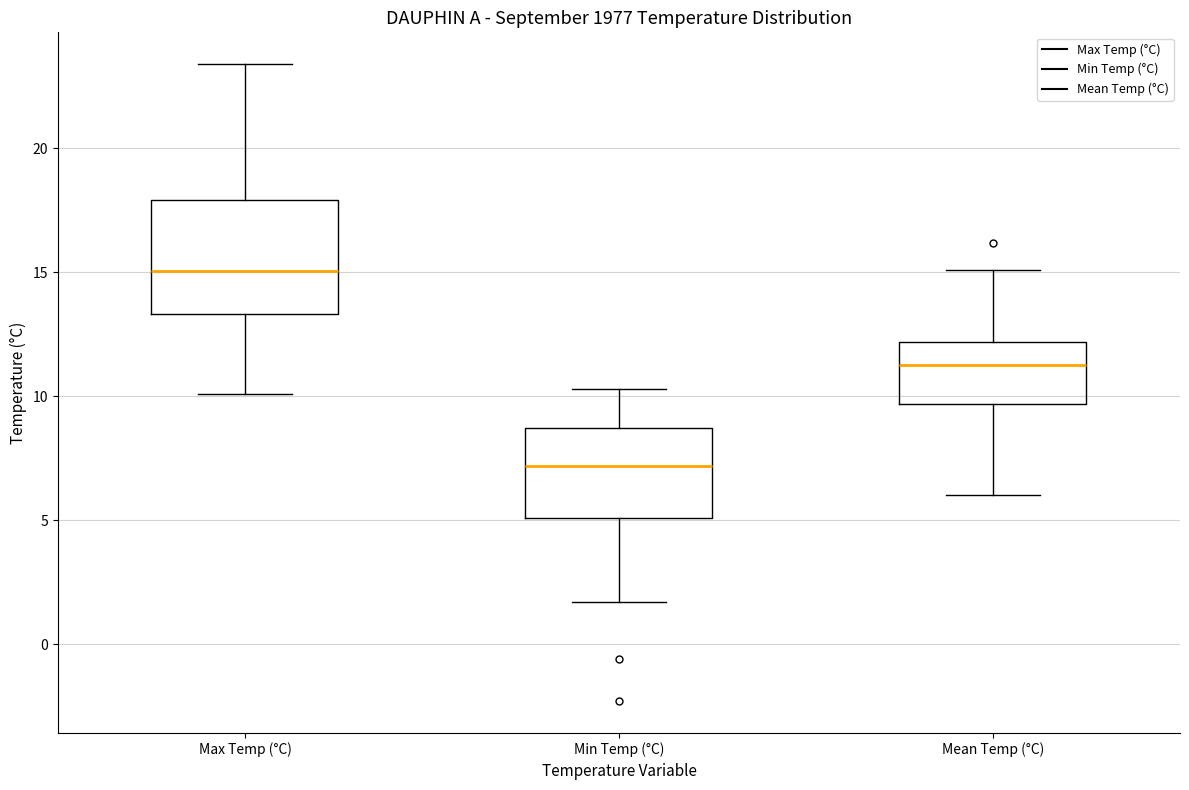

Which box has the lowest median line?

Min Temp (°C)